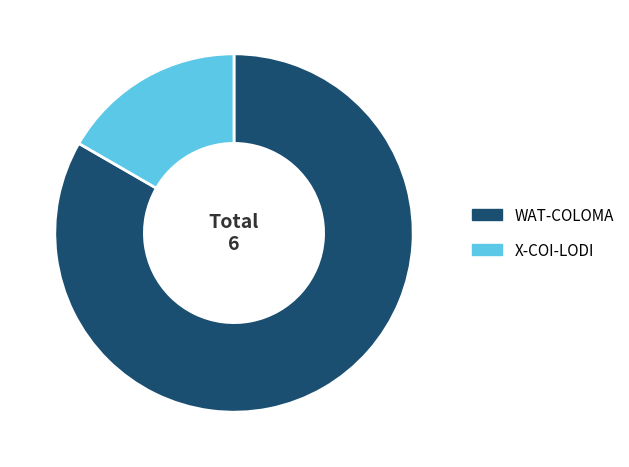

Which has a higher value, WAT-COLOMA or X-COI-LODI?

WAT-COLOMA